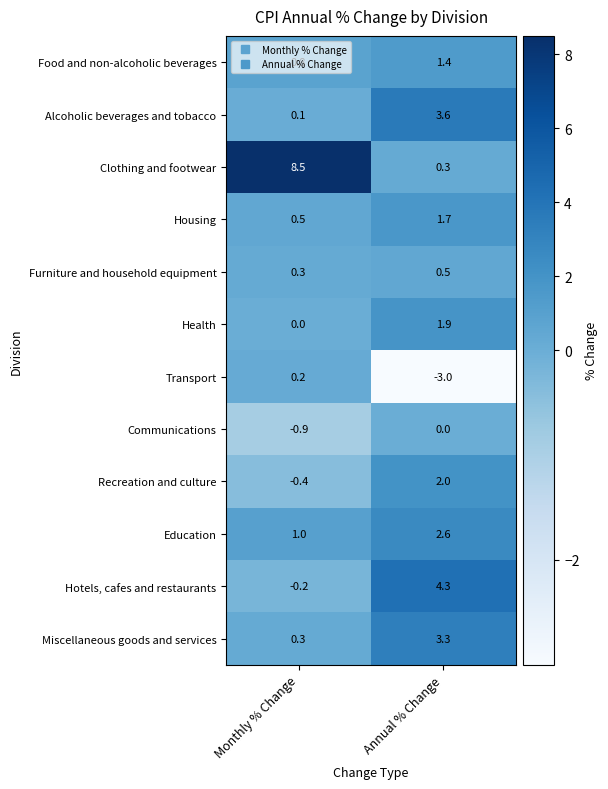

At which label does Food and non-alcoholic beverages first exceed 1?

Annual % Change